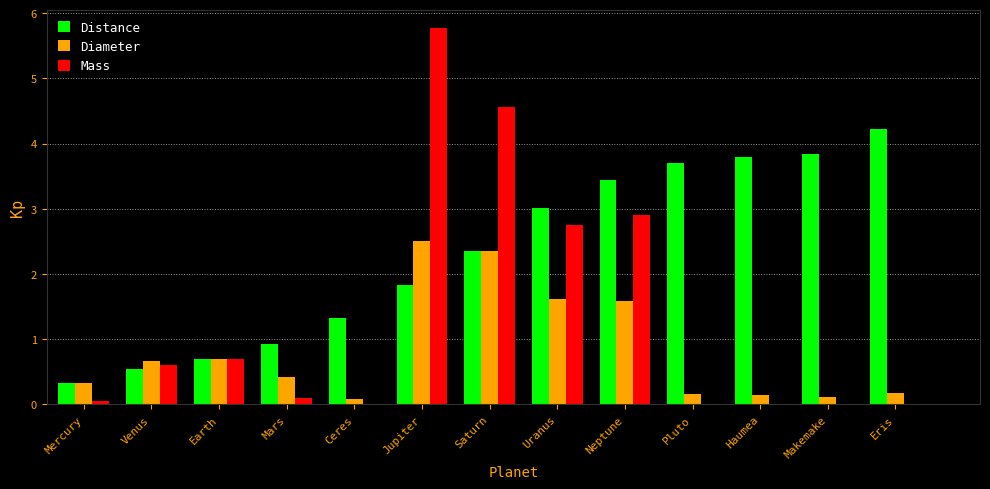

How many groups of bars are there?

13